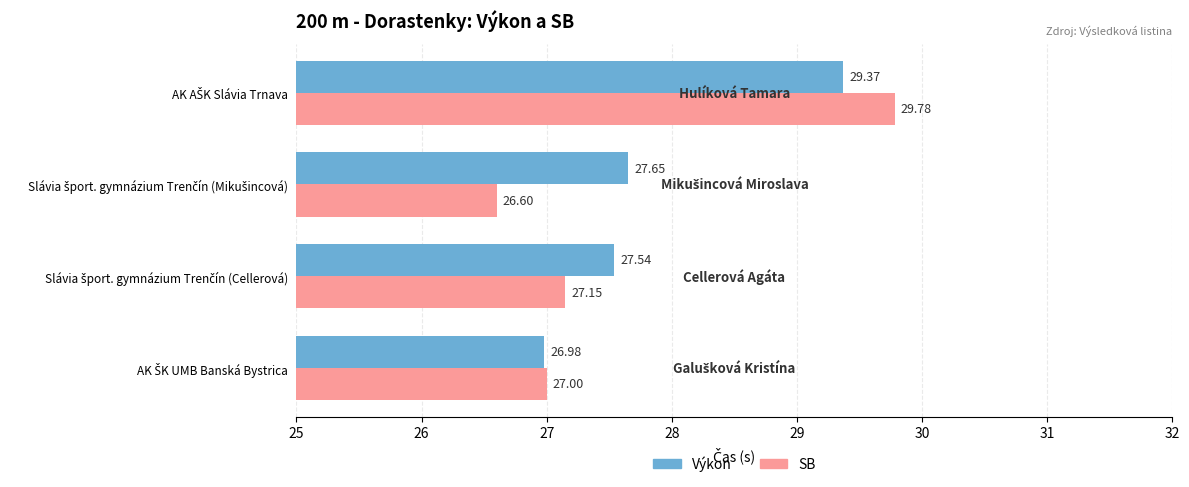

At how many categories does at least one series exceed 29?

1